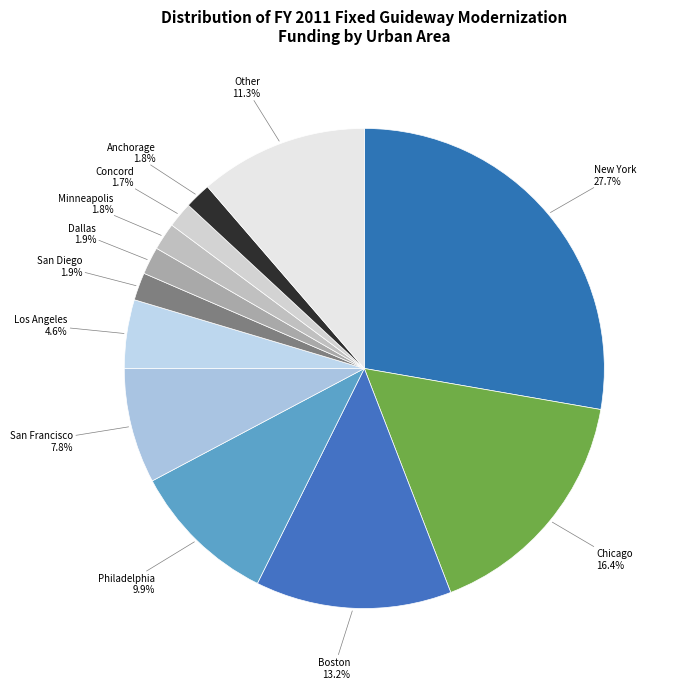

How many slices are in this pie chart?

12